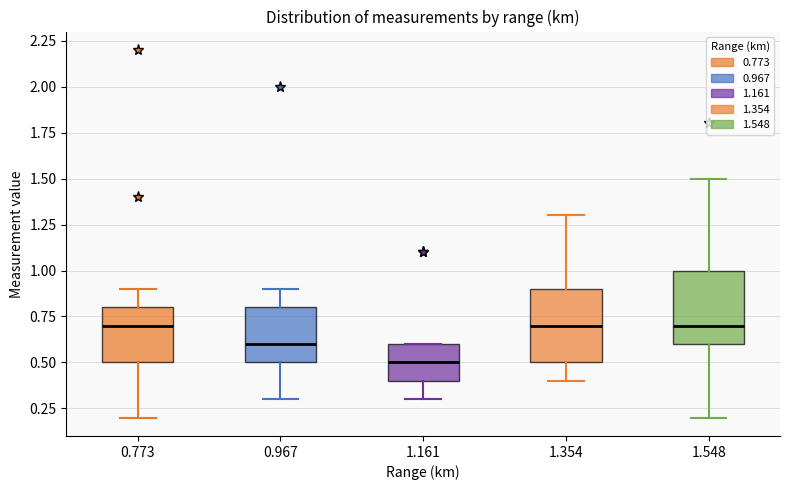

Reading left to right, transcribe this box plot: for each box, give where its median line is, the range the box spans, and where its two whiskers end, as read against the y-axis. The values are not printed on the chart, so give them approximately, as read against the axis.

0.773: median 0.7, box 0.5 to 0.8, whiskers 0.2 to 0.9
0.967: median 0.6, box 0.5 to 0.8, whiskers 0.3 to 0.9
1.161: median 0.5, box 0.4 to 0.6, whiskers 0.3 to 0.6
1.354: median 0.7, box 0.5 to 0.9, whiskers 0.4 to 1.3
1.548: median 0.7, box 0.6 to 1.0, whiskers 0.2 to 1.5